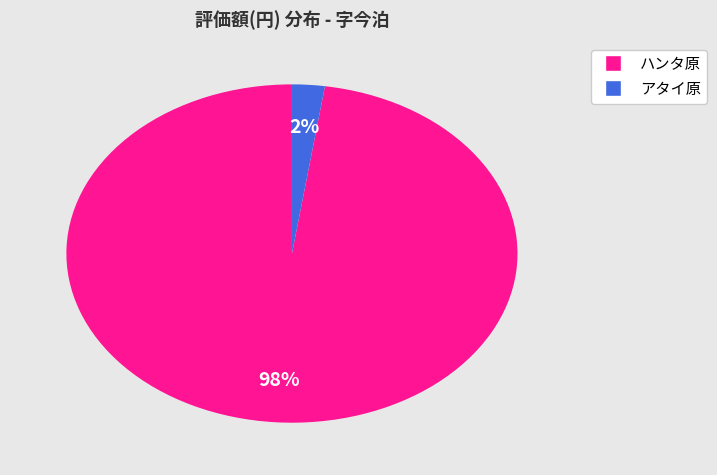

Does any single category account for the majority?

Yes